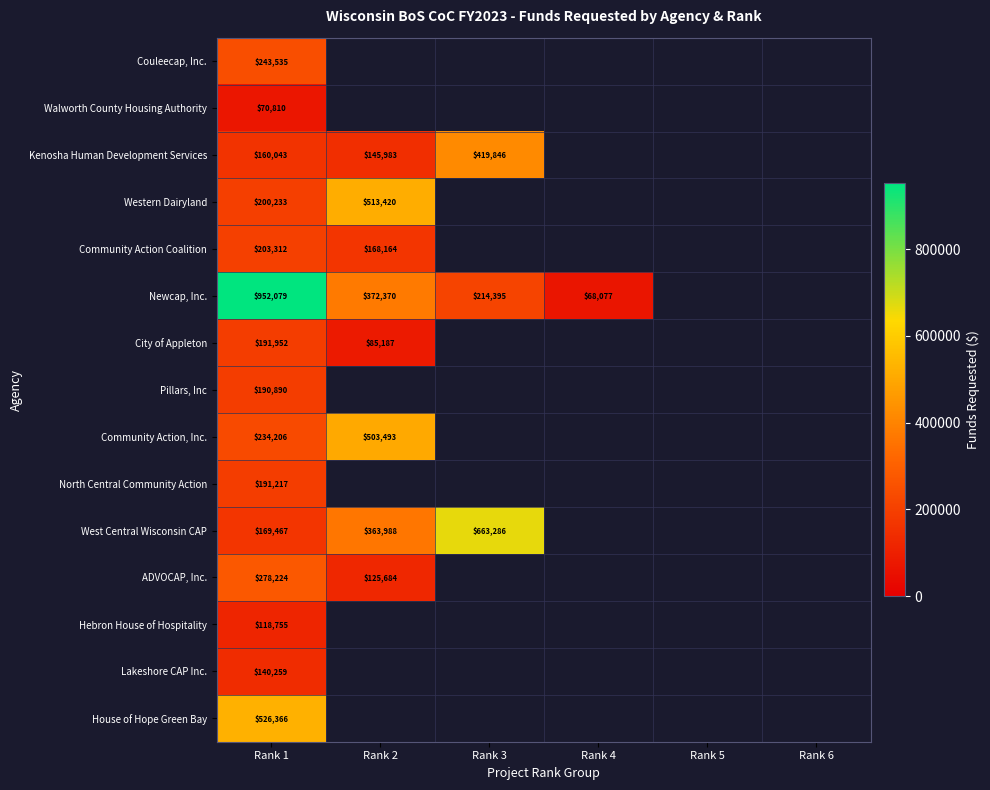

The value of City of Appleton at Rank 2 is 29769. True or false?

False